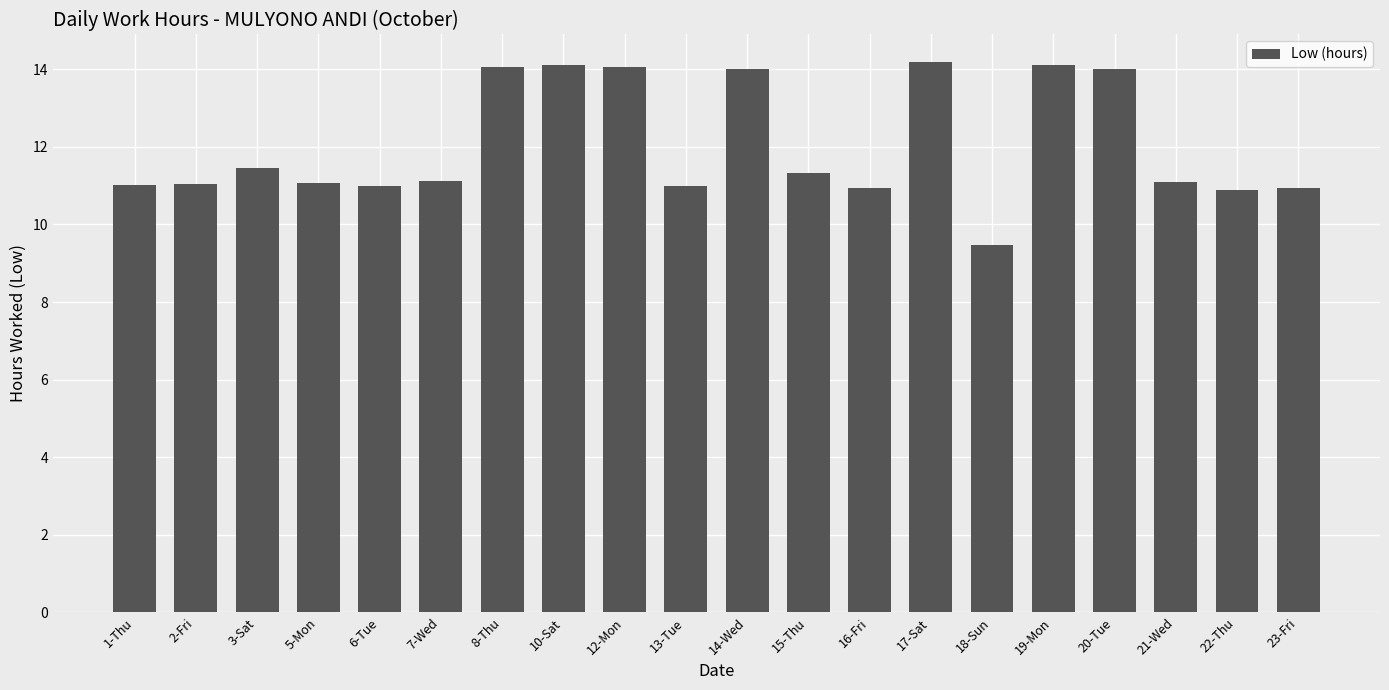

Which has a higher value, 12-Mon or 3-Sat?

12-Mon